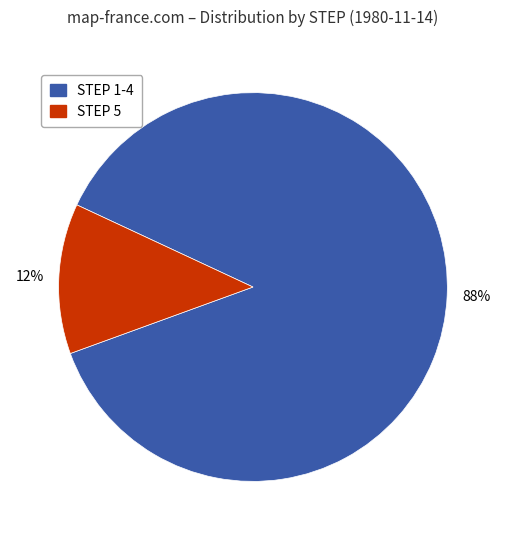

To the nearest percent, what is the average slice percentage?

50%